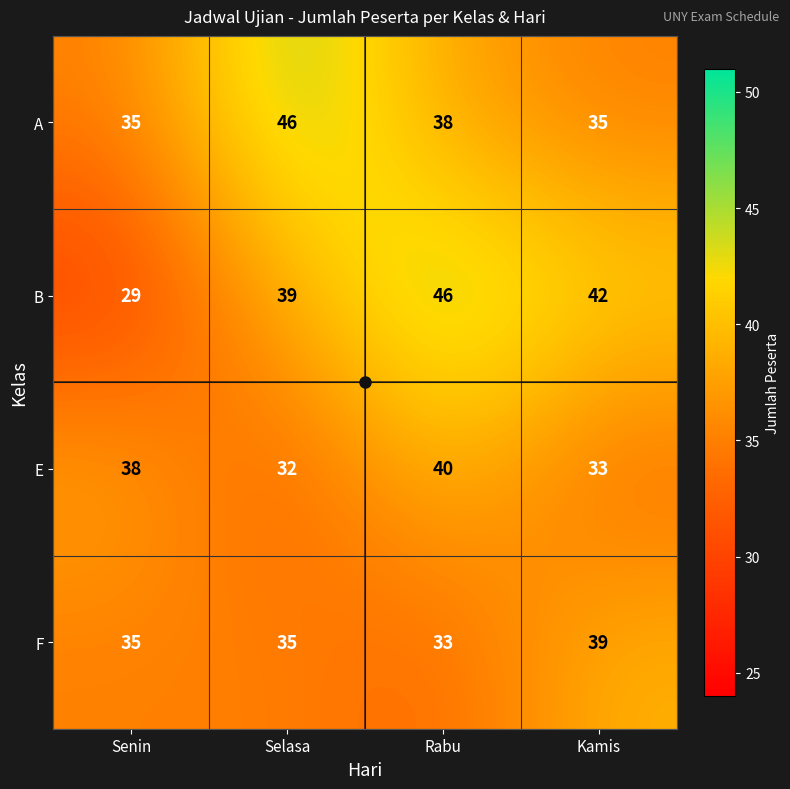

What value does the A series have at Kamis?

35